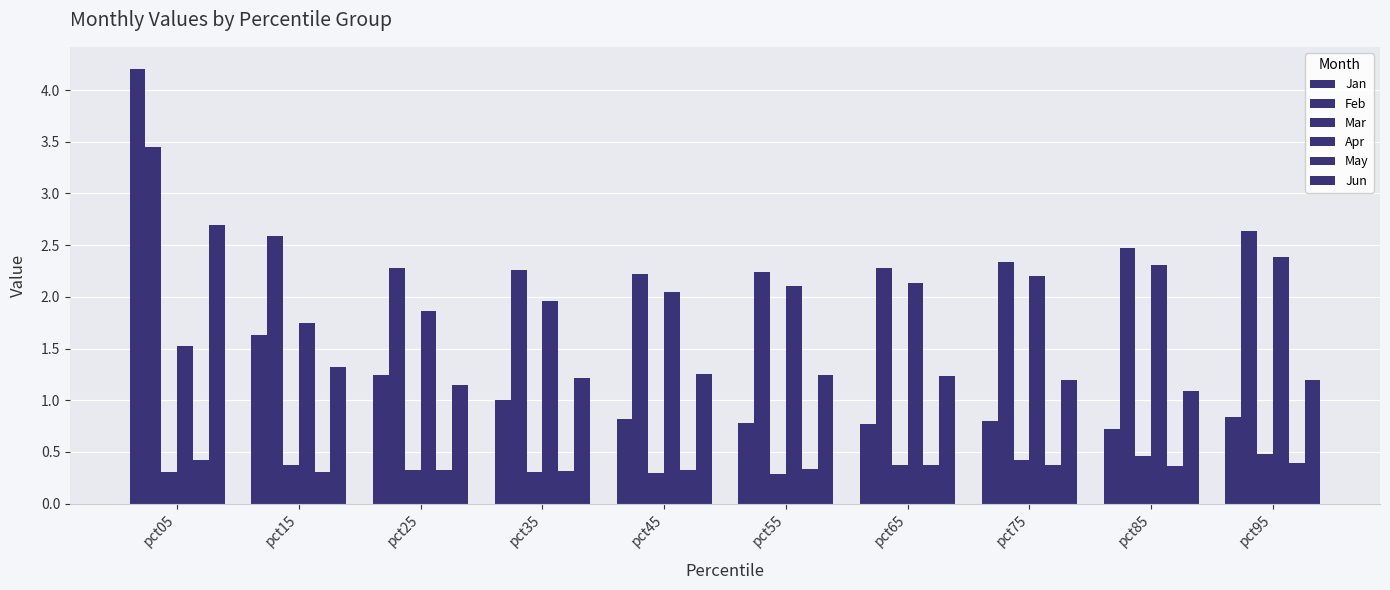

How many groups of bars are there?

10